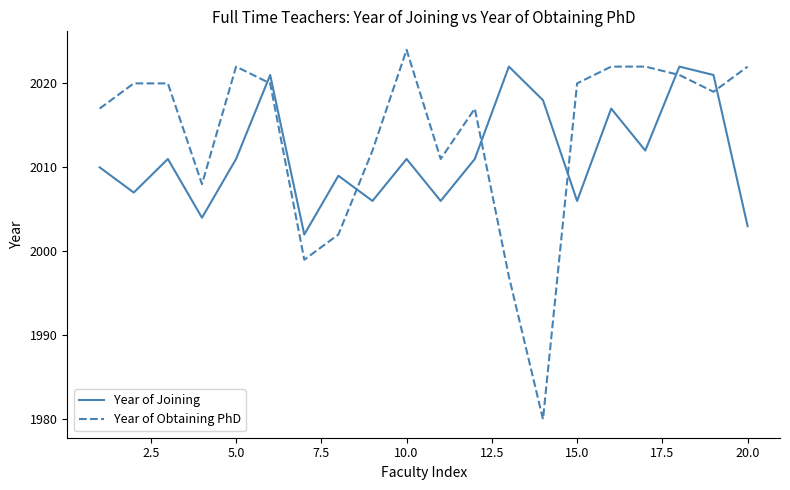

List the series in order of their overall mean, lowest first.

Year of Joining, Year of Obtaining PhD